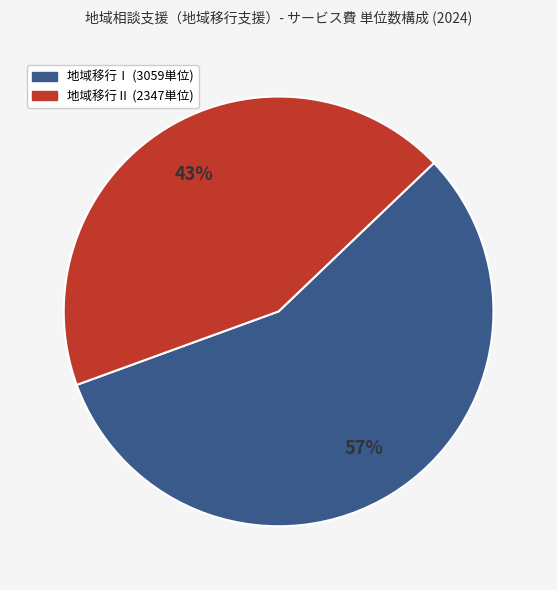

Is there a majority slice in this chart?

Yes